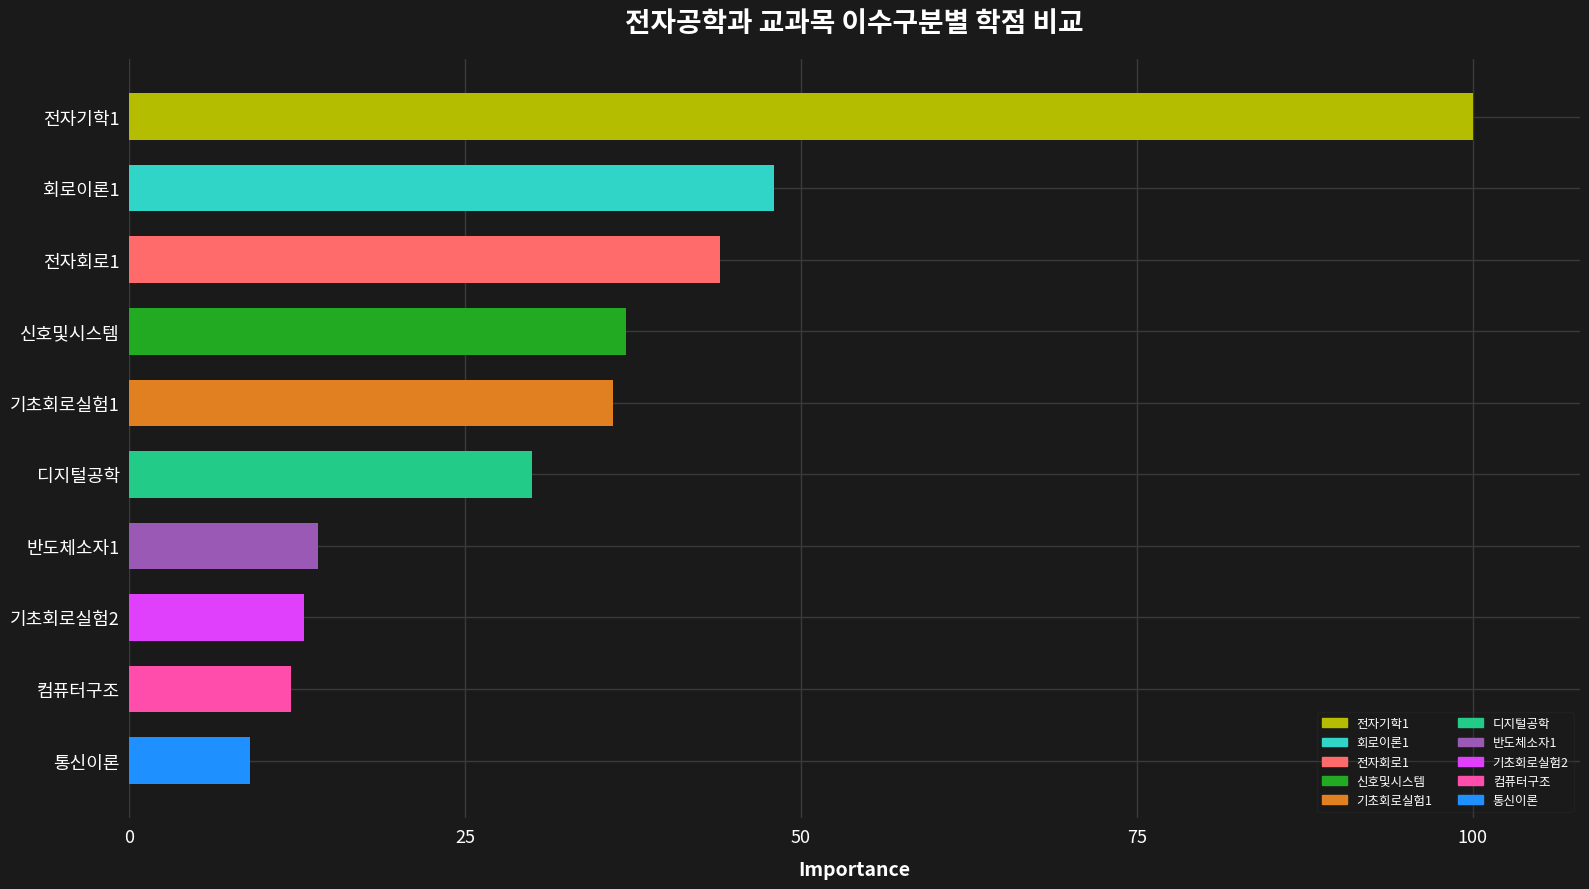

How many data points are less than 36?

5